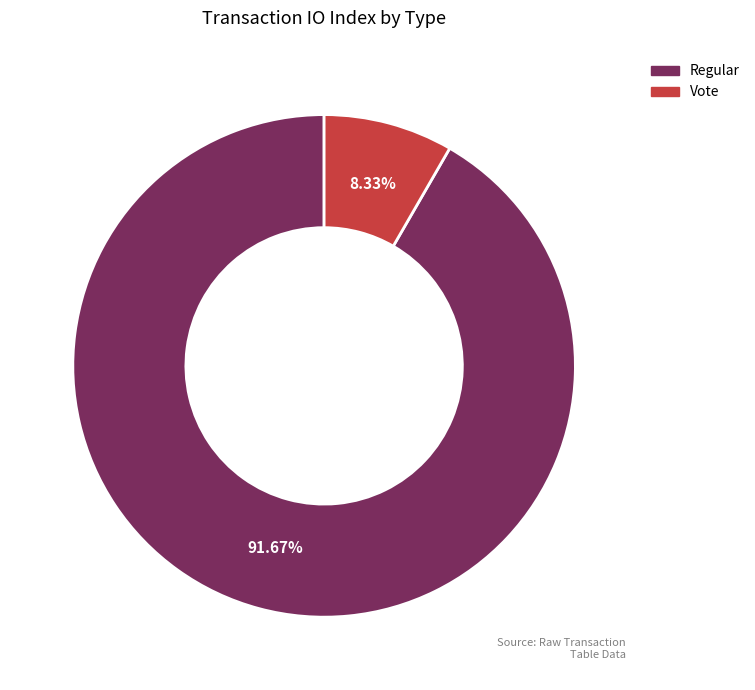

Does Vote account for over 50% of the chart?

No